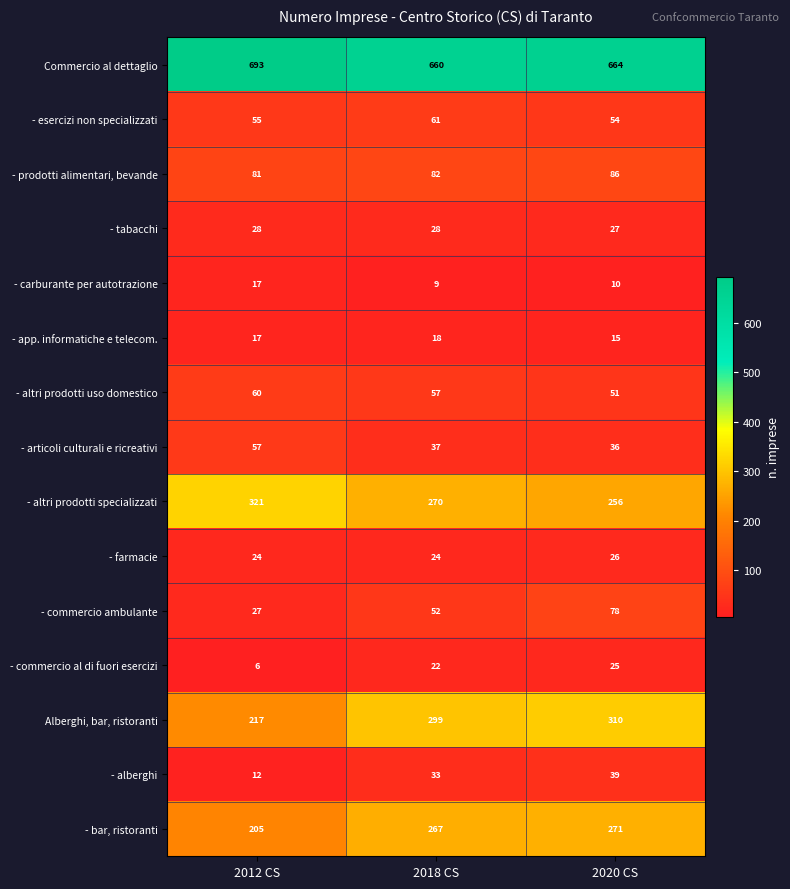

How many values in the - altri prodotti specializzati series are below 270?

1